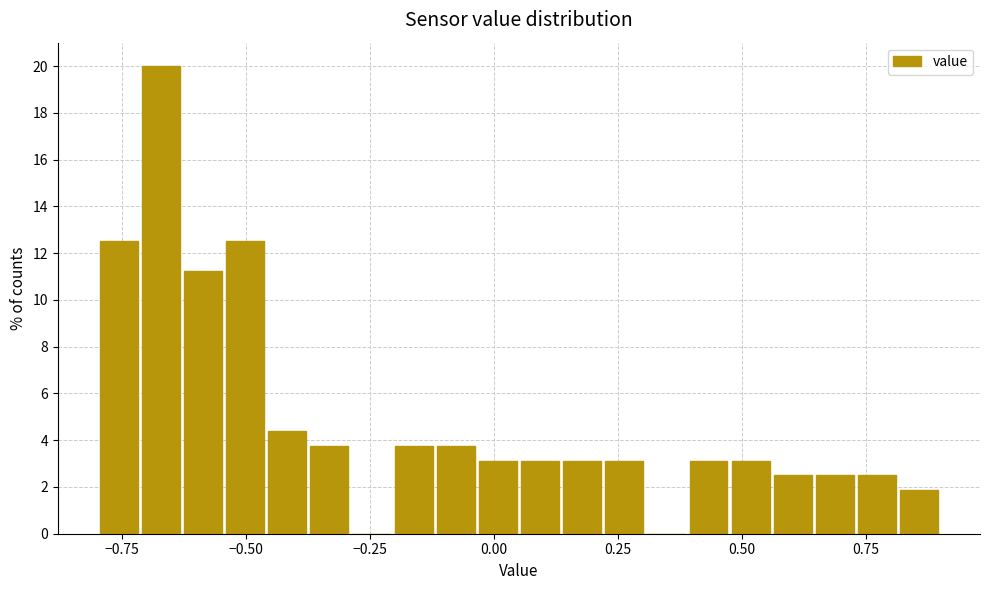

Around what value on the x-axis is the tallest bar? Give the approximate position of its centre, as read against the axis.

-0.65